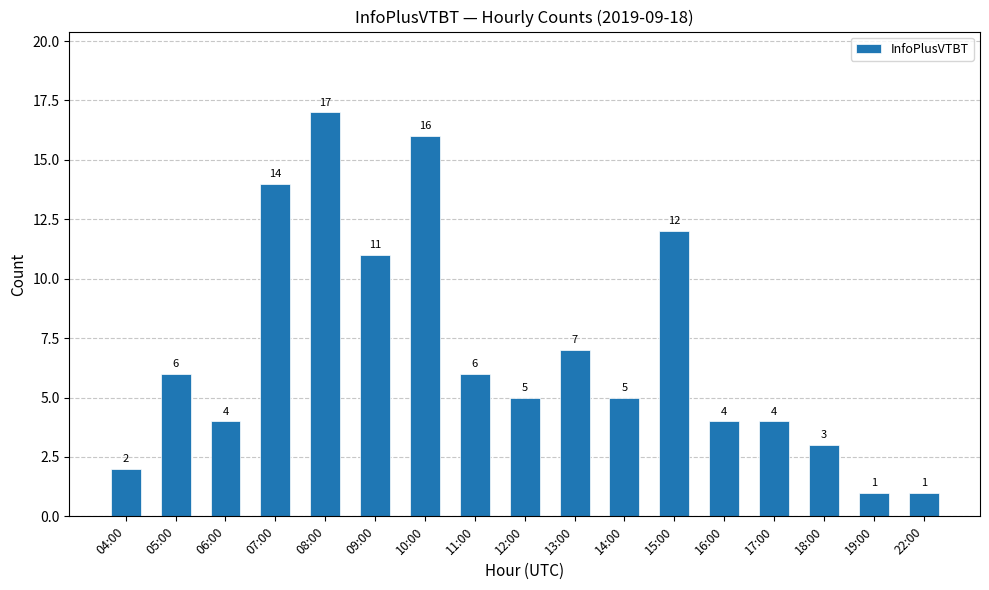

What position from the right is 12:00?

9